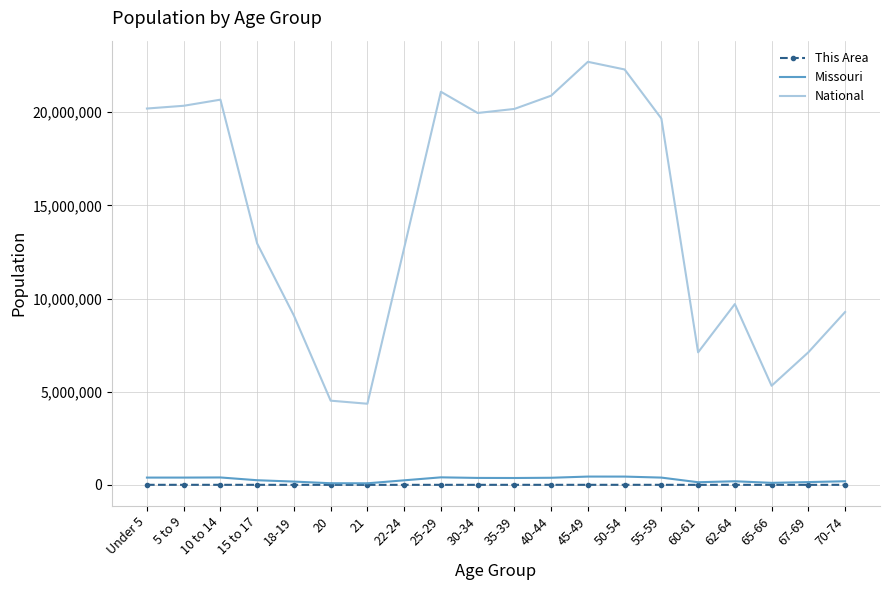

Which series has the largest range (max minus min)?

National